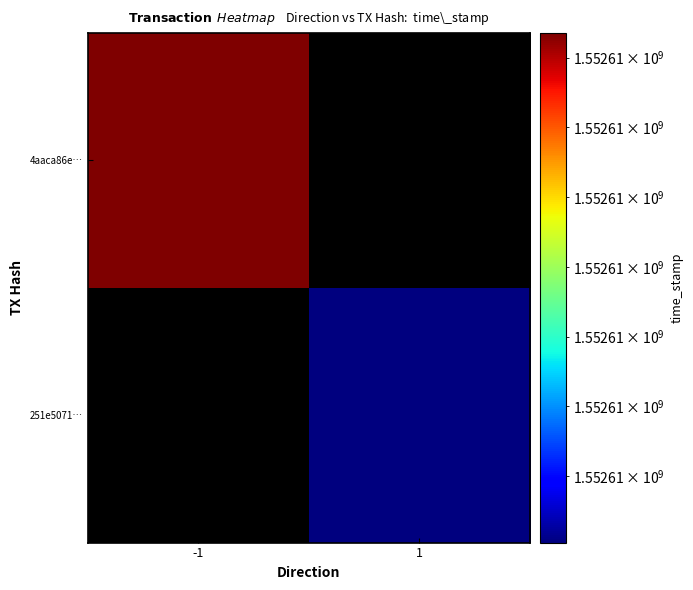

Count the number of categories in the chart.

2